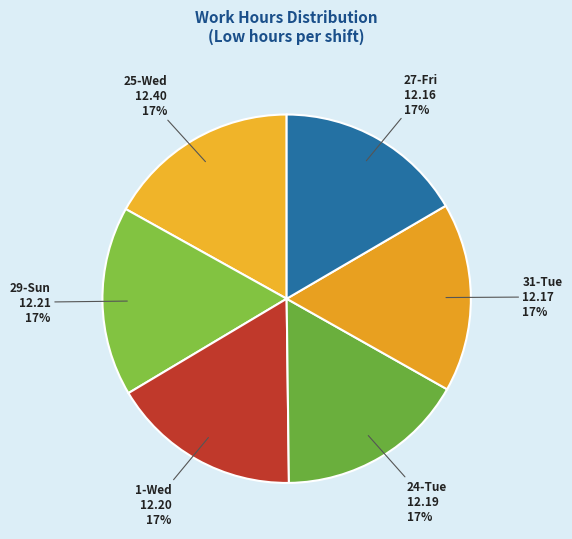

To the nearest percent, what is the average slice percentage?

17%